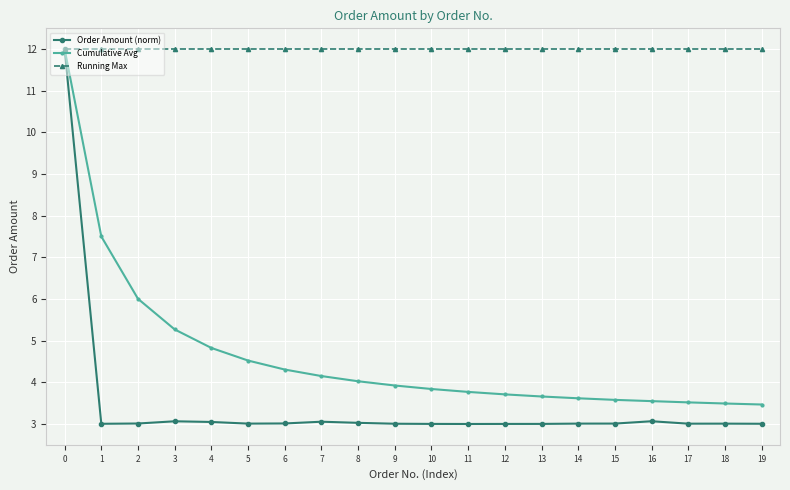

The value of Order Amount (norm) at 7 is 0.6. True or false?

False